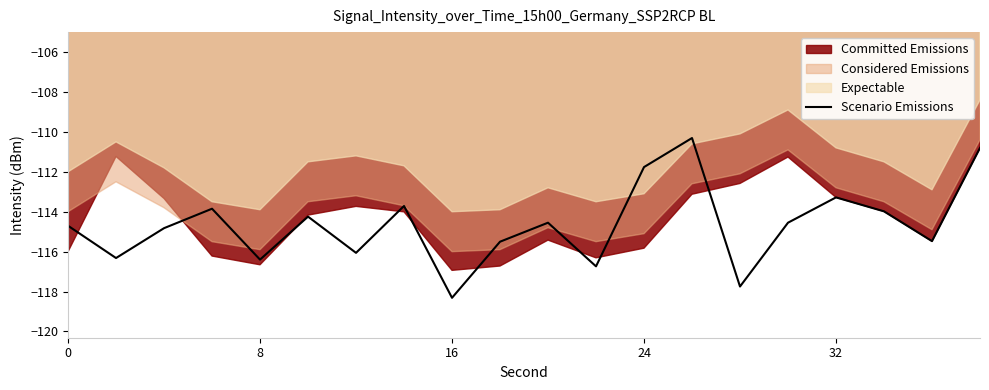

Is it true that Scenario Emissions equals -113.3 at 32?

True